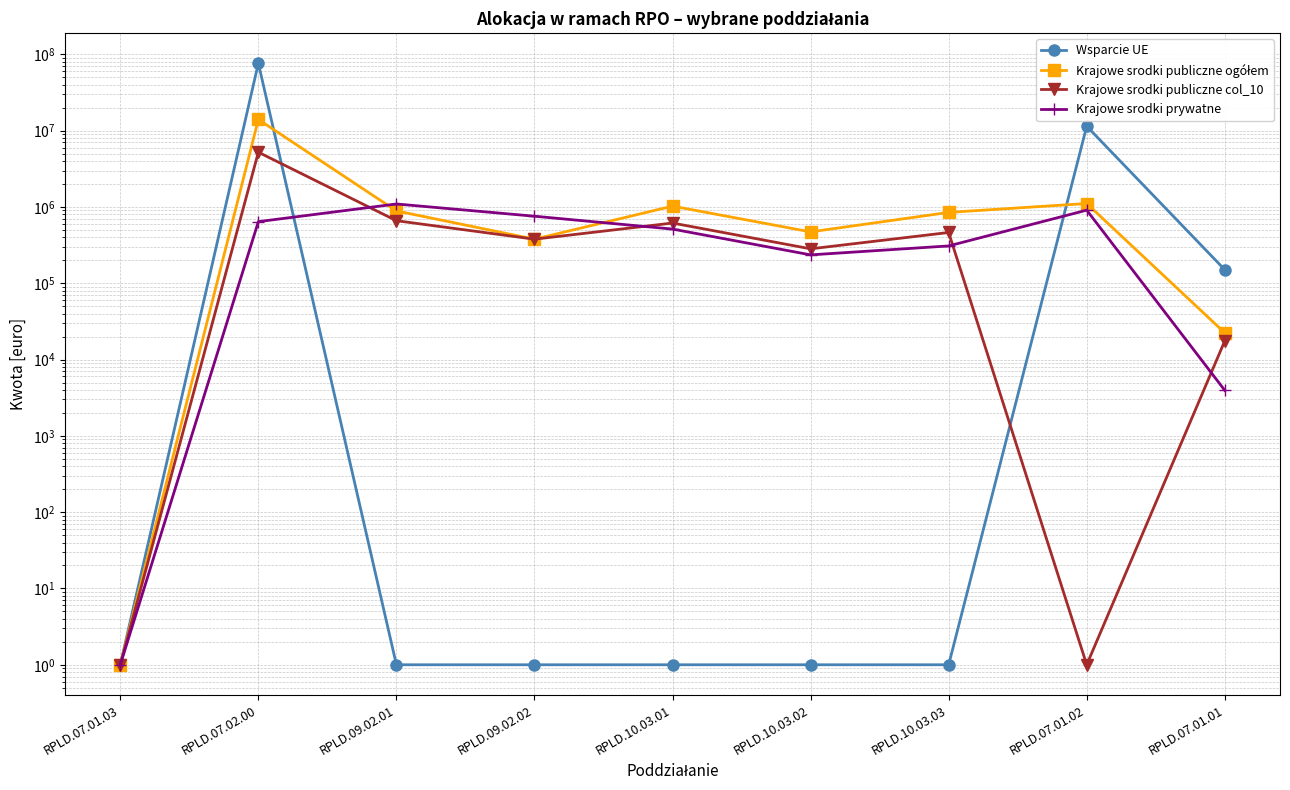

What is the sum of all Krajowe srodki prywatne values?

4456249.0